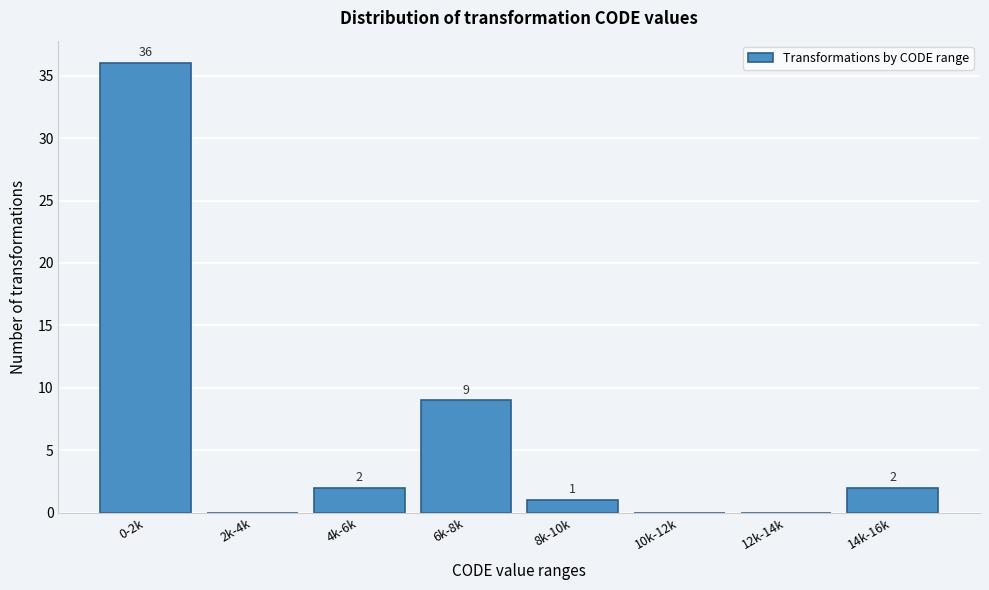

Reading right to left, extract all data points from this chart.

14k-16k=2	12k-14k=0	10k-12k=0	8k-10k=1	6k-8k=9	4k-6k=2	2k-4k=0	0-2k=36